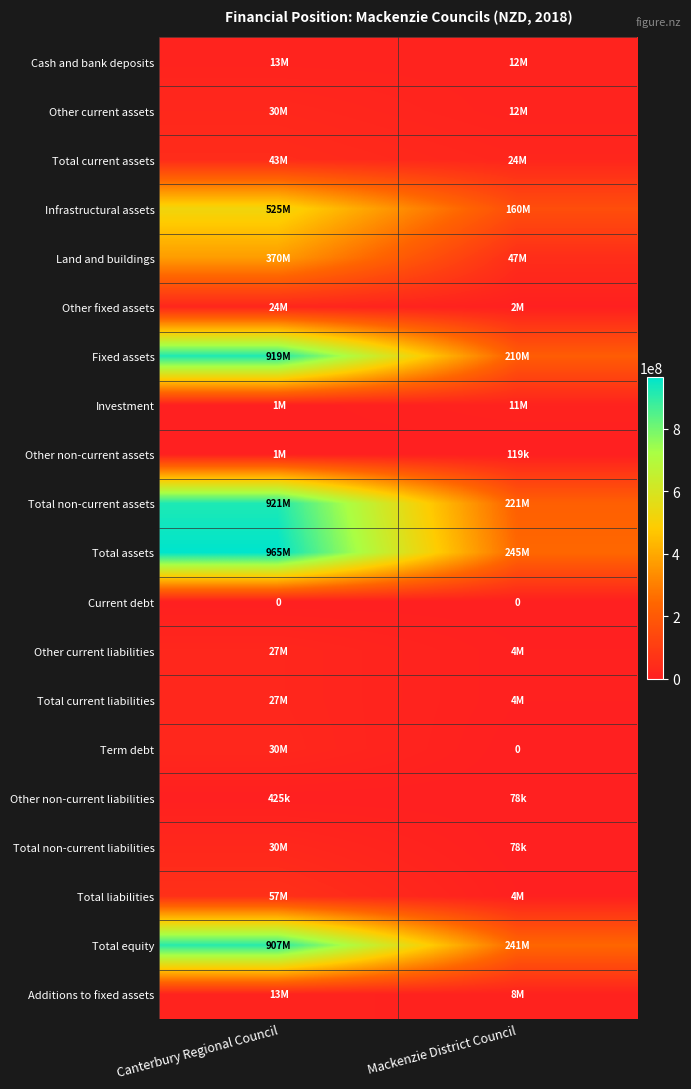

At which label is Other current liabilities closest to 15457000?

Canterbury Regional Council